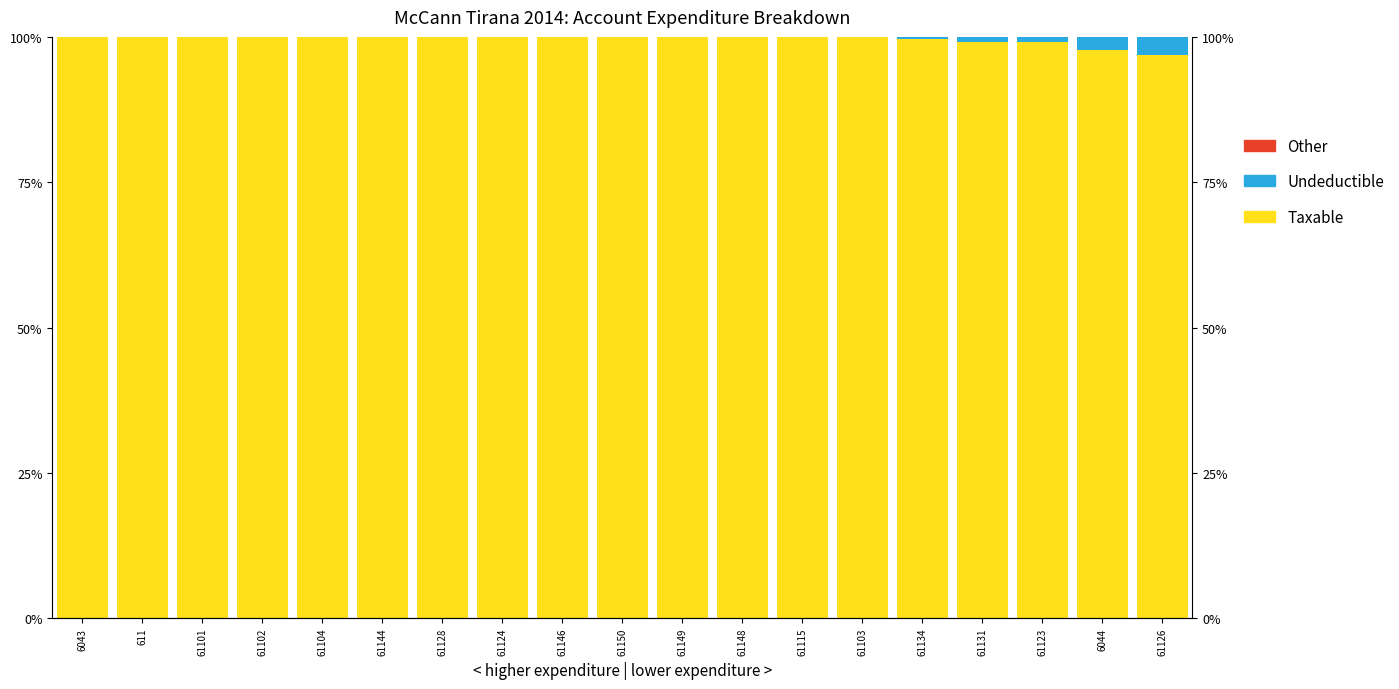

Where is Other nearest to the value 0?

6043